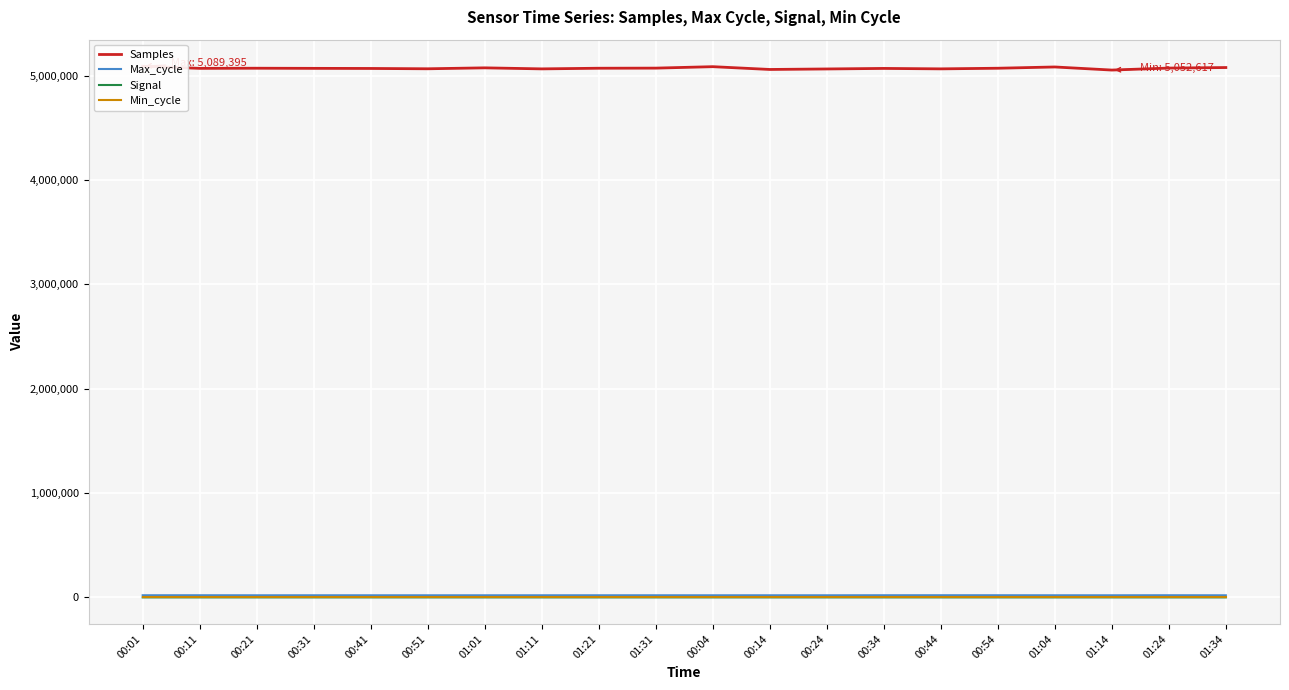

What is the maximum value for Min_cycle?

28